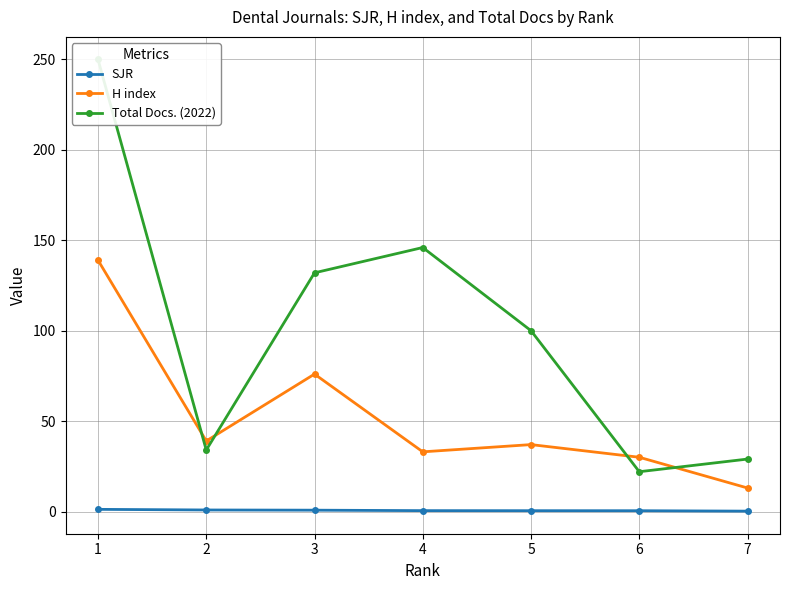

At 7, list the series in order from largest to smallest.

Total Docs. (2022), H index, SJR